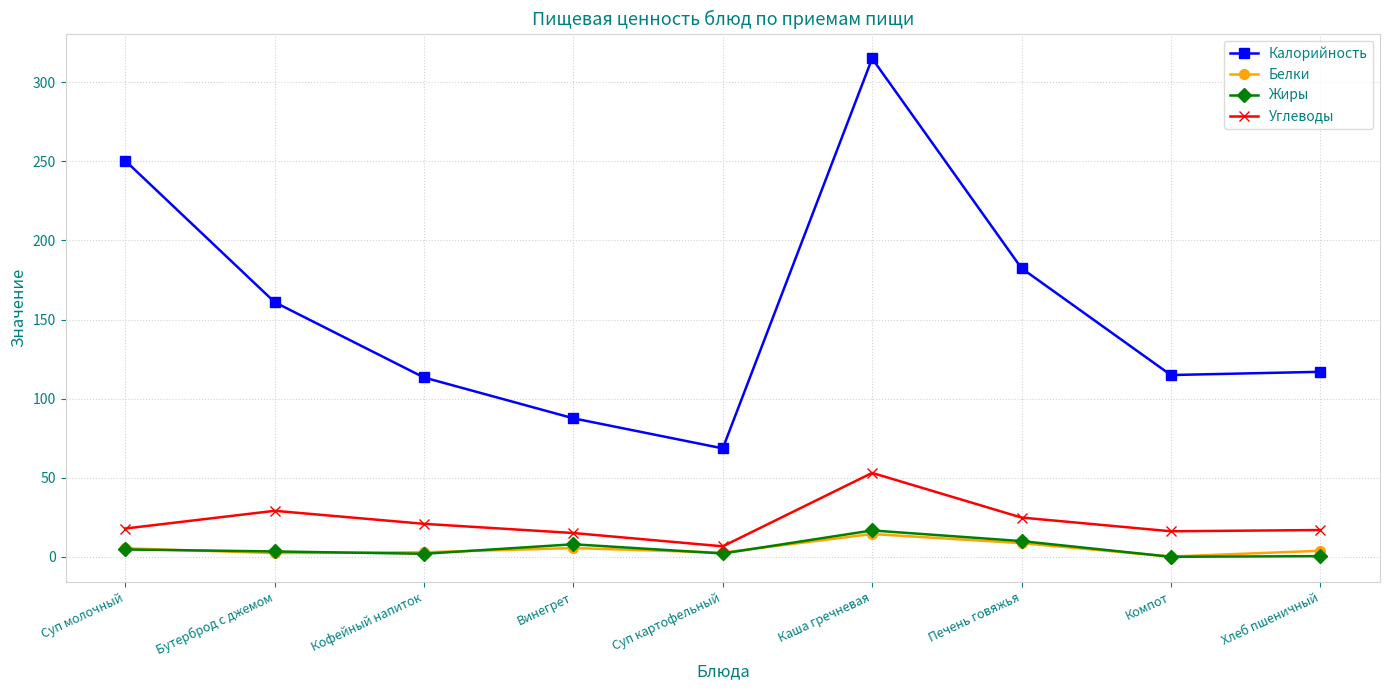

What position from the left is Хлеб пшеничный?

9